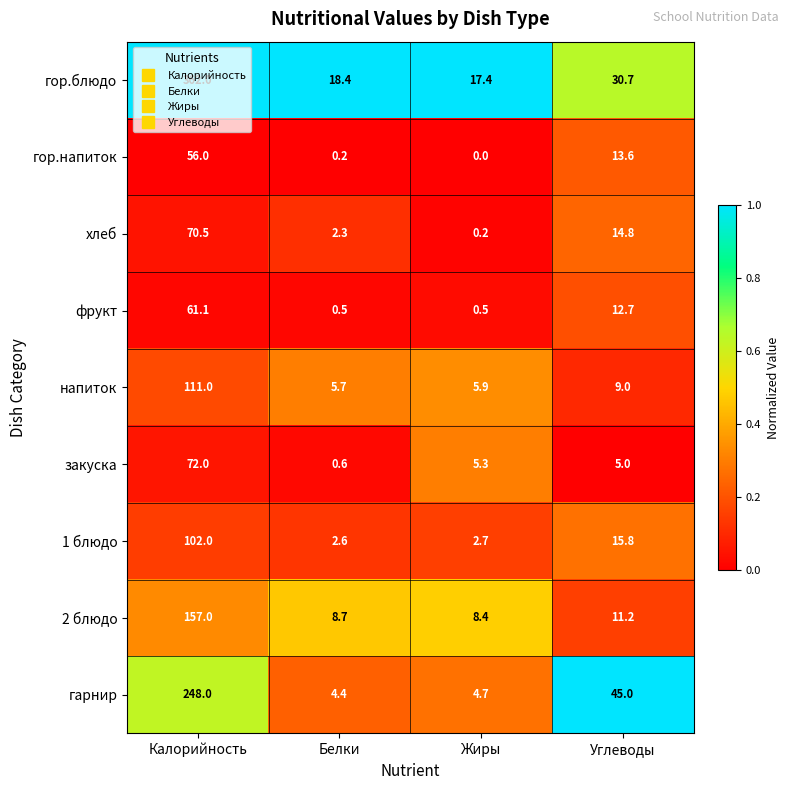

What is the sum of all закуска values?

82.9